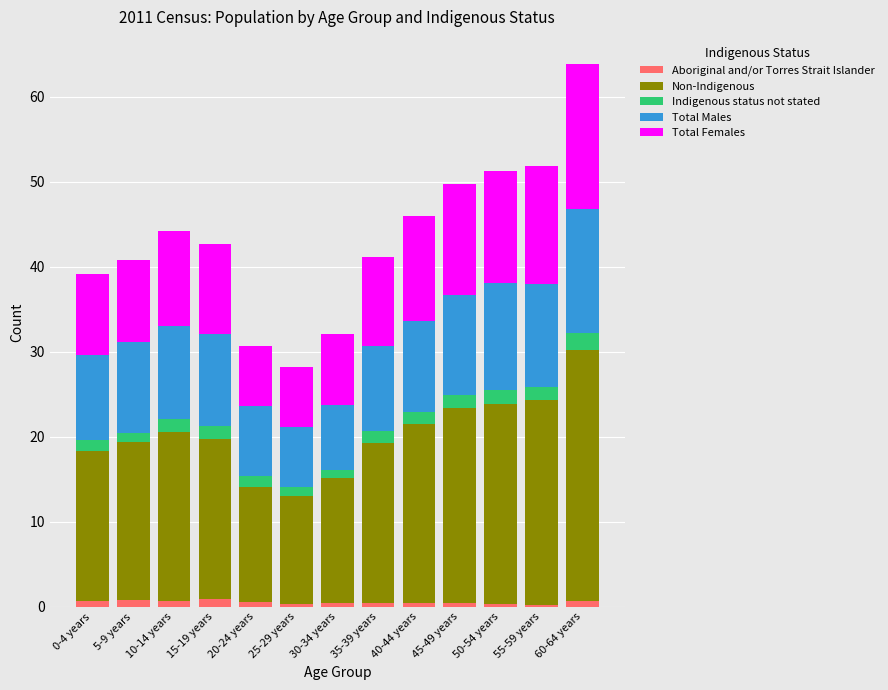

Is it true that Aboriginal and/or Torres Strait Islander equals 0.3 at 25-29 years?

True